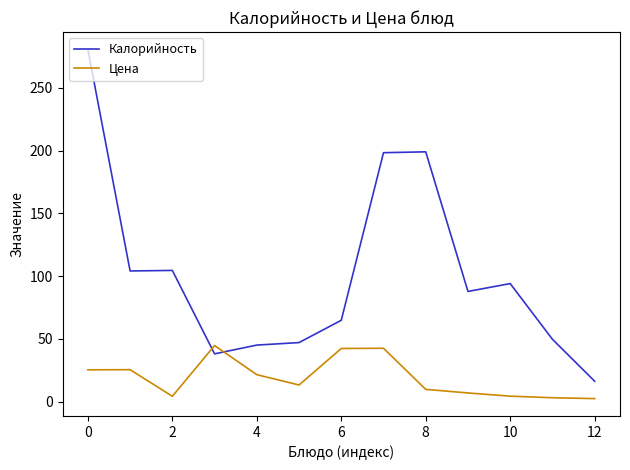

List the series in order of their overall mean, lowest first.

Цена, Калорийность